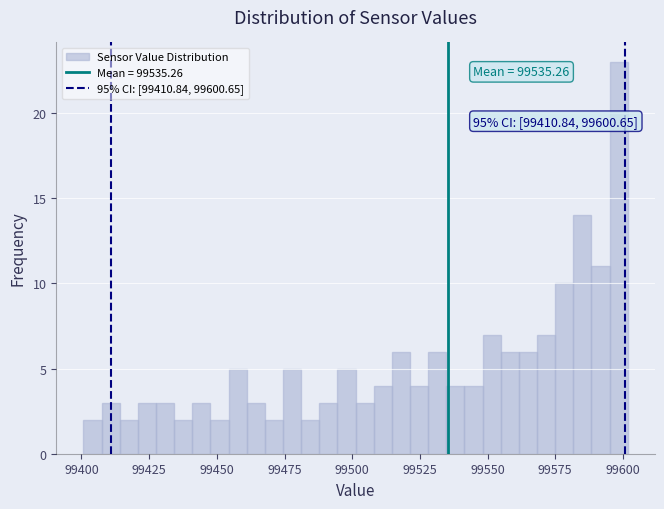

Read against the x-axis, roughly where is the centre of the tallest bar?

99600